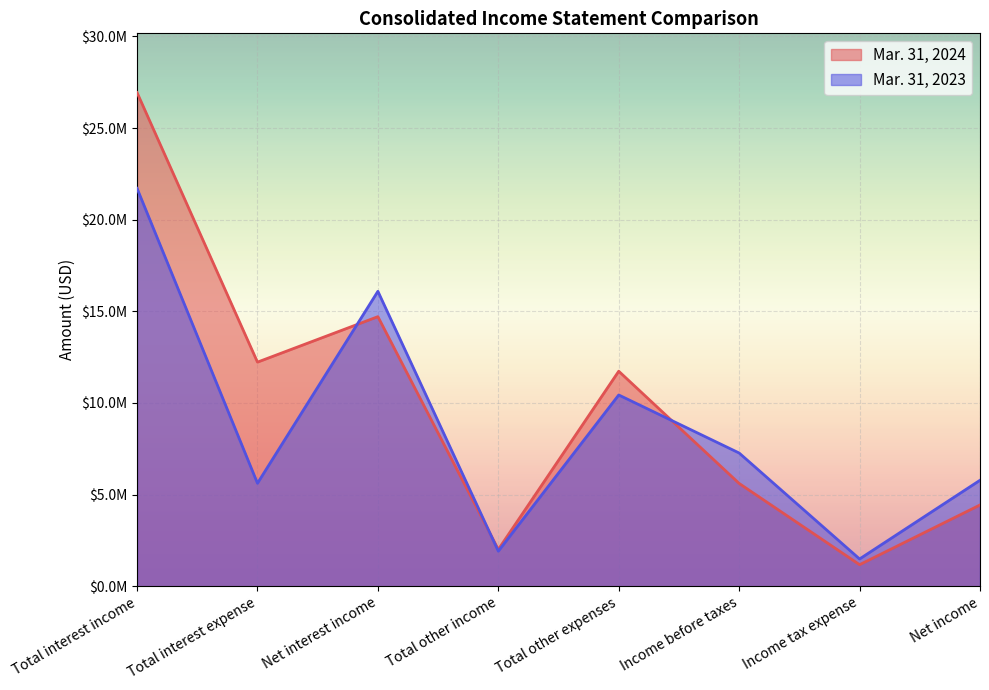

Between which two adjacent categories do Mar. 31, 2023 and Mar. 31, 2024 first intersect?

Total interest expense and Net interest income